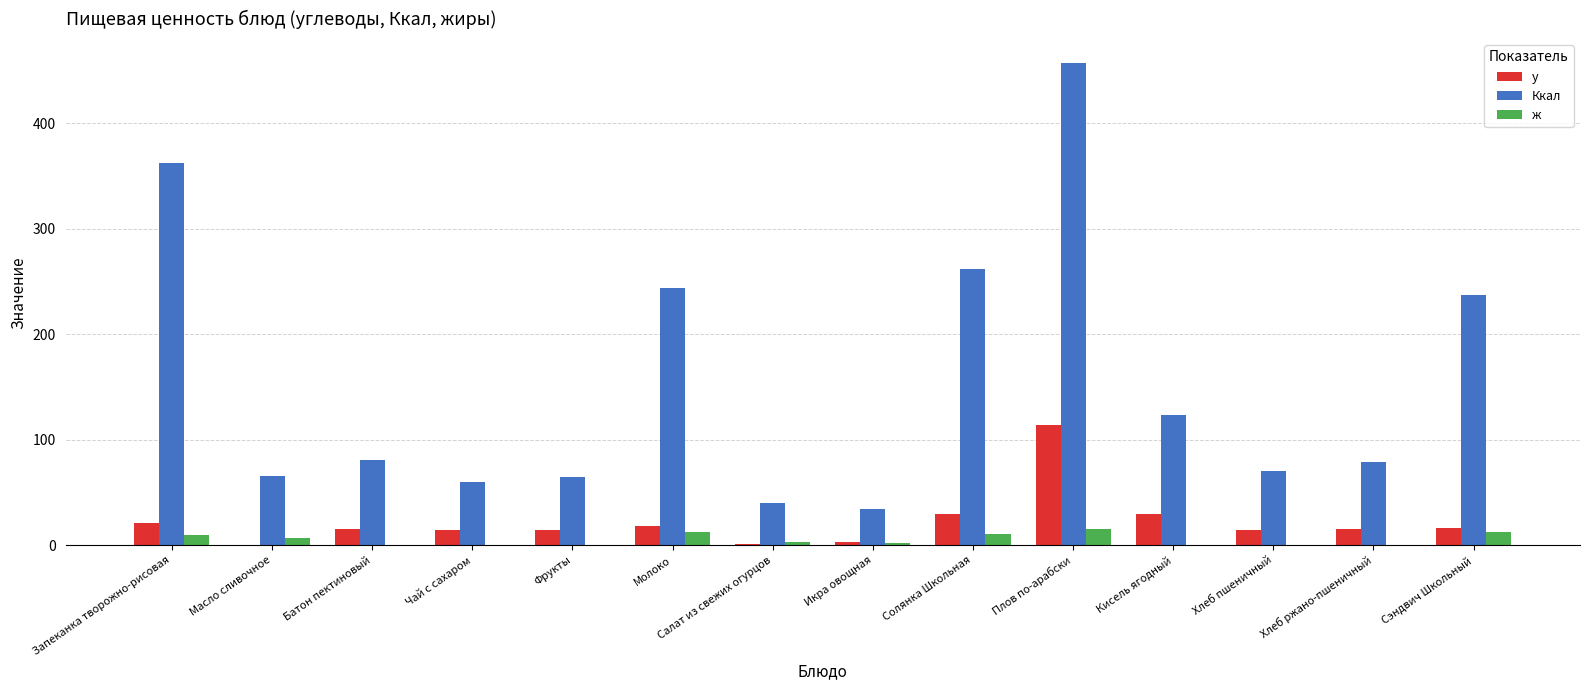

What is the highest value of the Ккал series?

456.7